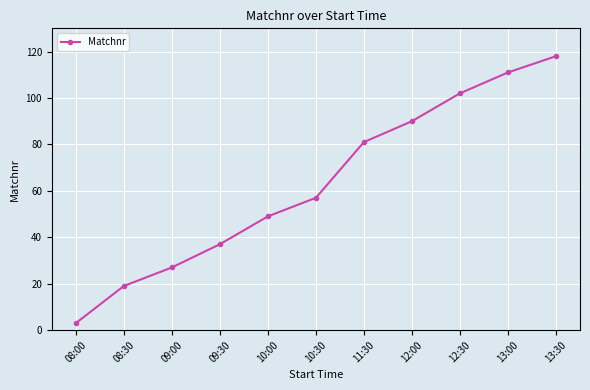

What is the value of the 7th point from the left?

81